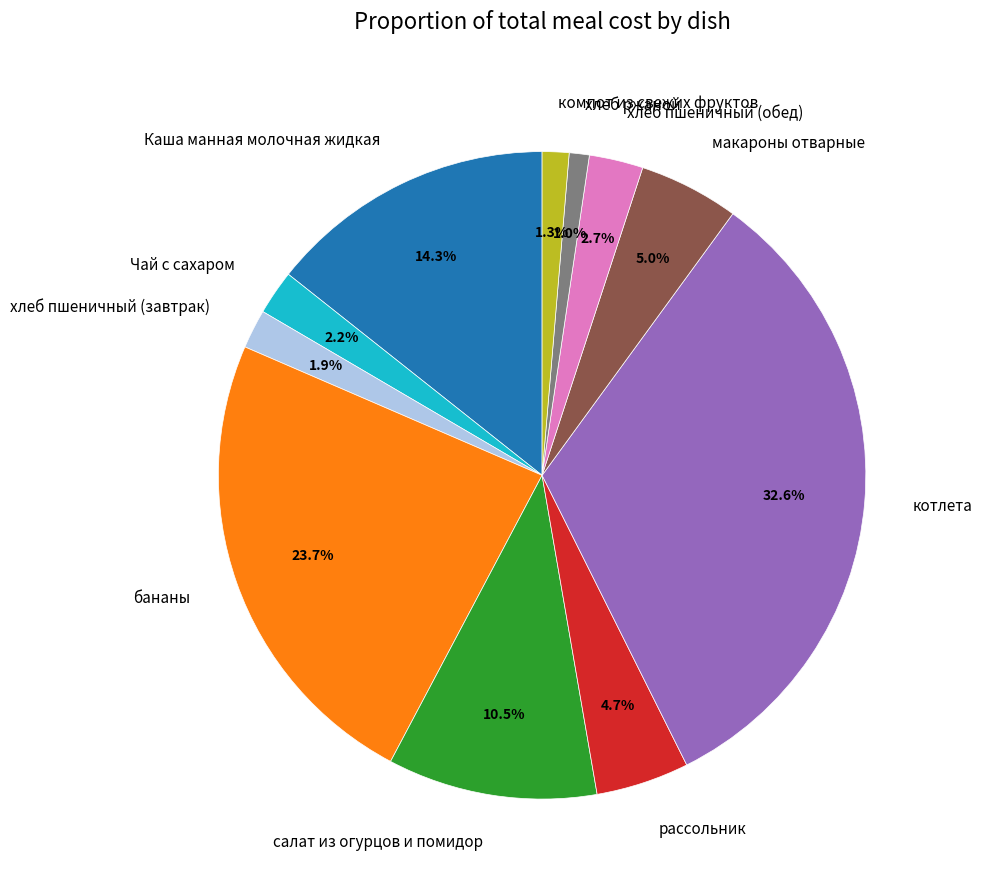

To the nearest percent, what portion does Каша манная молочная жидкая represent?

14%